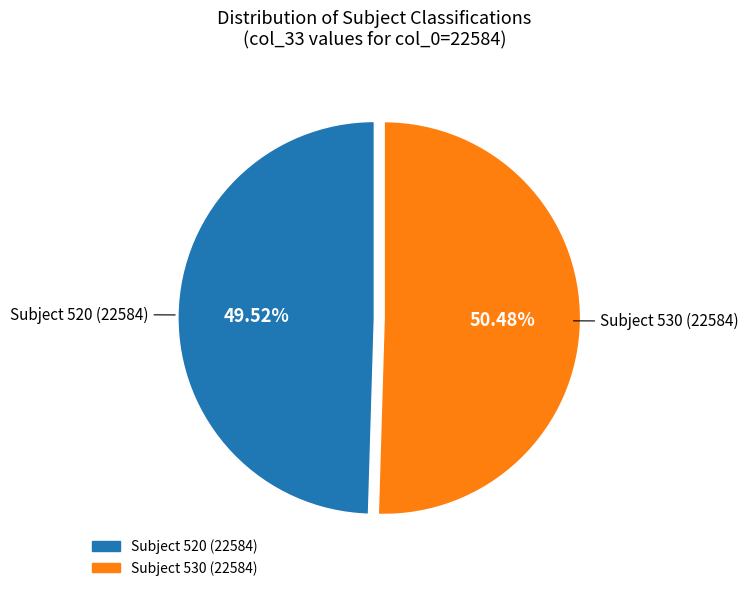

To the nearest percent, what is the difference between the largest and smallest slice percentages?

1%